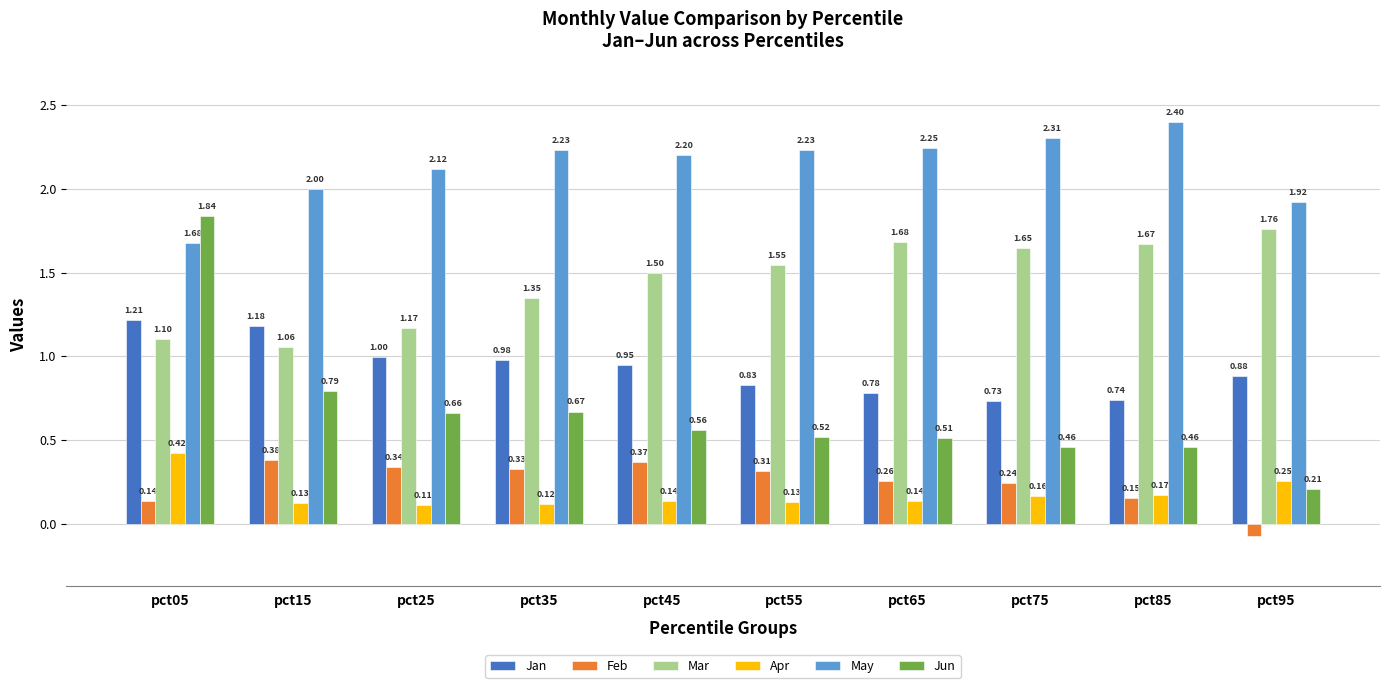

Is the value of Apr at pct05 greater than the value of Feb at pct65?

Yes